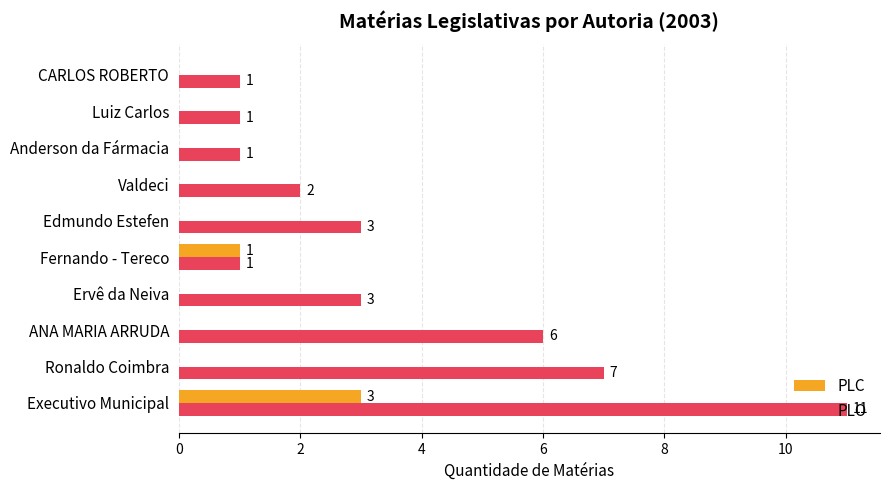

What is the sum of all PLC values?

4